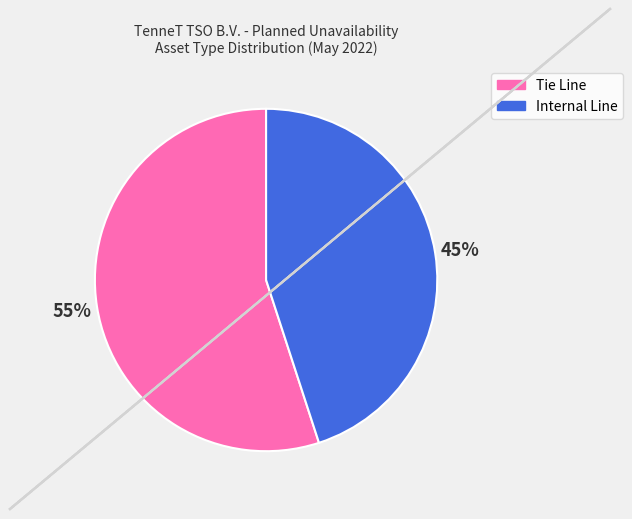

The Tie Line slice represents 45% of the pie. True or false?

False